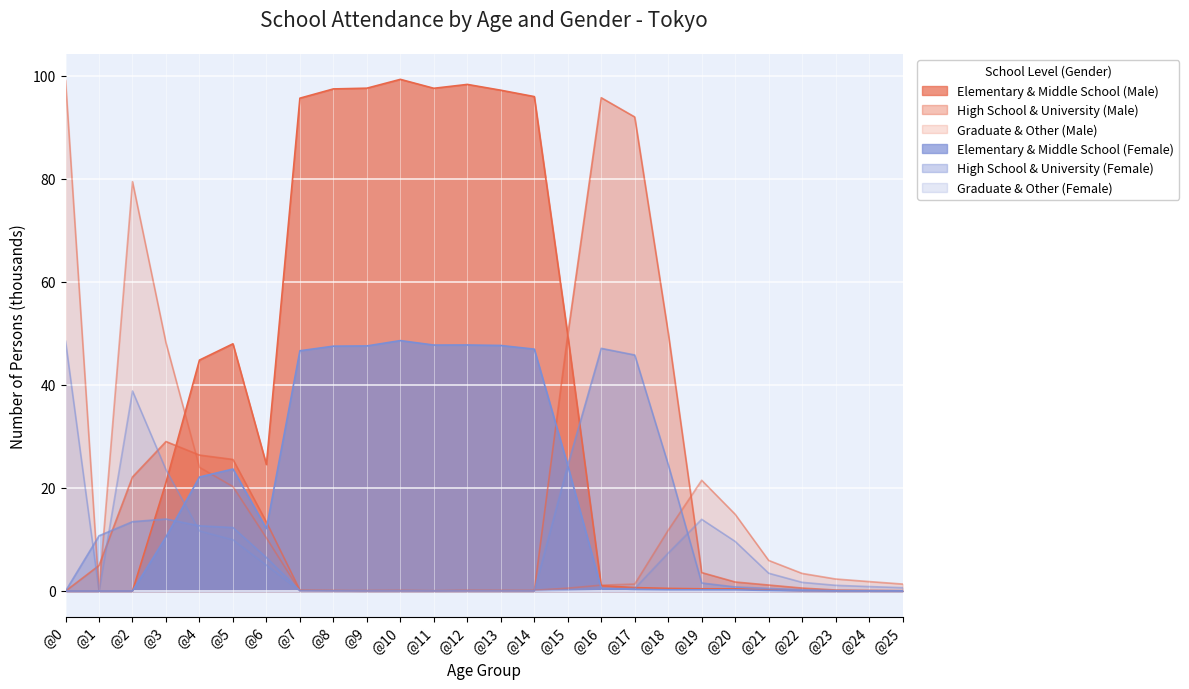

Which series has the largest range (max minus min)?

Elementary & Middle School (Male)